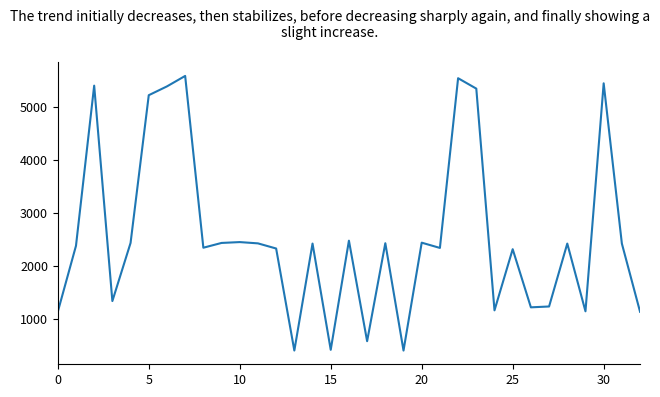

What is the greatest value displayed?

5581